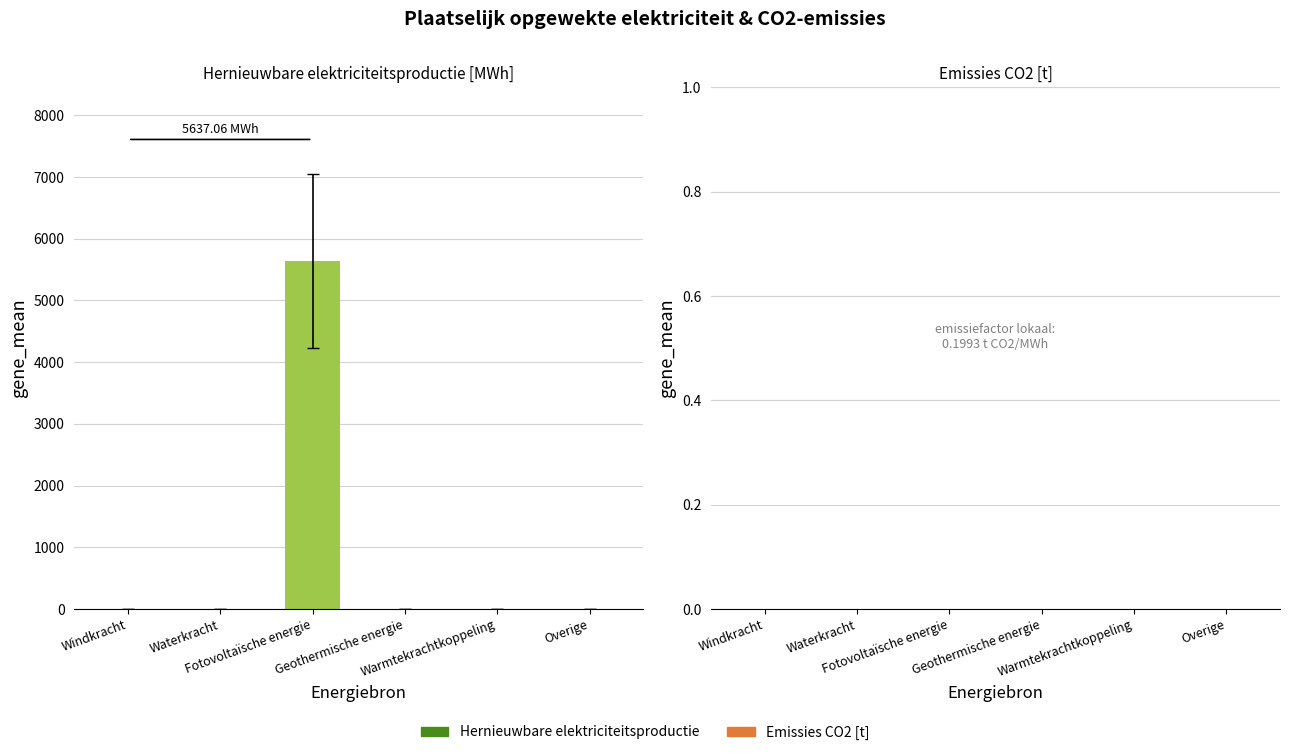

What is the sum of all values?

5637.1